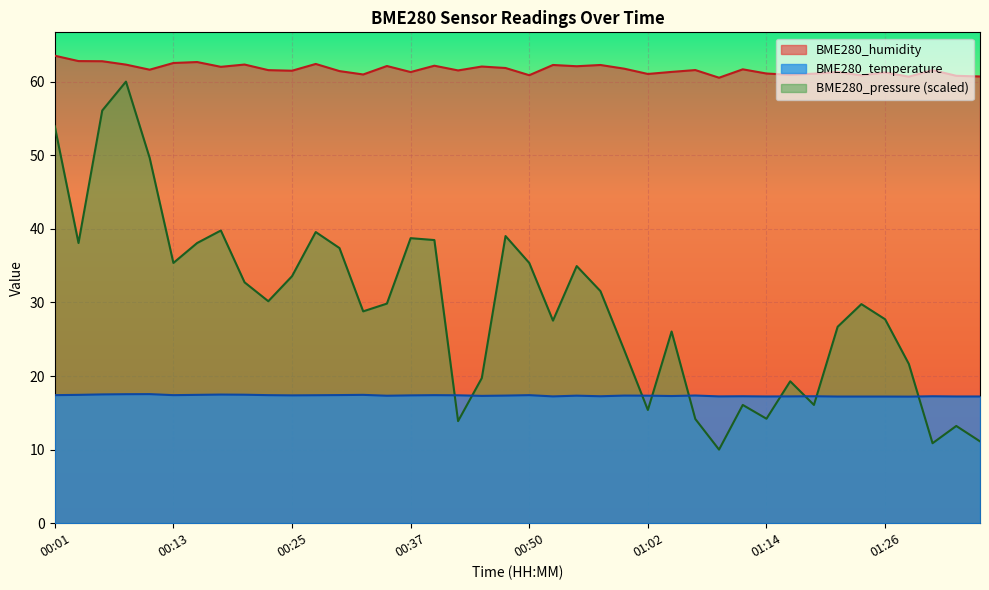

What is the total value across all series at 00:23?

109.1